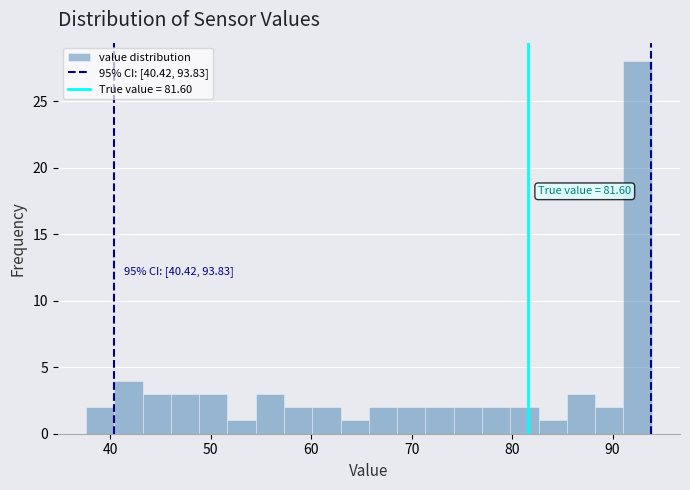

Read against the x-axis, roughly where is the centre of the tallest bar?

92